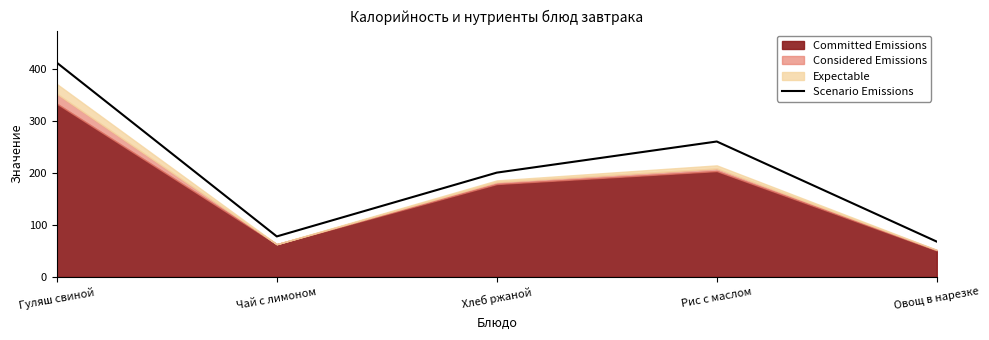

Reading left to right, transcribe all the data shown in this chart.

Гуляш свиной=413	Чай с лимоном=78	Хлеб ржаной=201	Рис с маслом=261	Овощ в нарезке=68